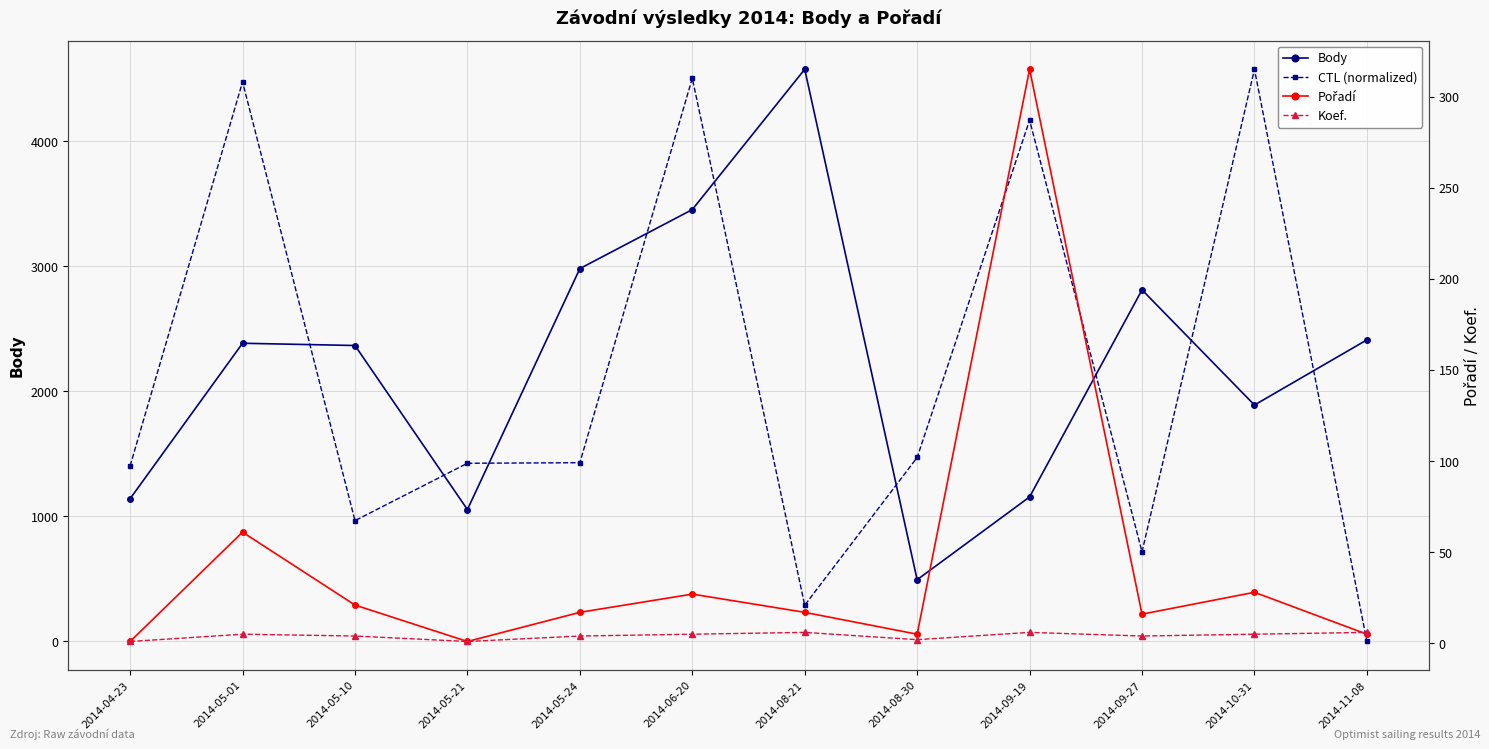

Reading left to right, what are all the values shown in this chart?

Body: 1142.0	2385.0	2367.0	1055.0	2982.0	3454.0	4576.0	494.0	1156.0	2812.0	1891.0	2412.0
CTL (normalized): 1405.1	4475.0	966.6	1425.3	1429.6	4503.9	290.0	1471.5	4169.2	717.0	4576.0	0.0
Pořadí: 1.0	61.0	21.0	1.0	17.0	27.0	17.0	5.0	315.0	16.0	28.0	5.0
Koef.: 1.0	5.0	4.0	1.0	4.0	5.0	6.0	2.0	6.0	4.0	5.0	6.0